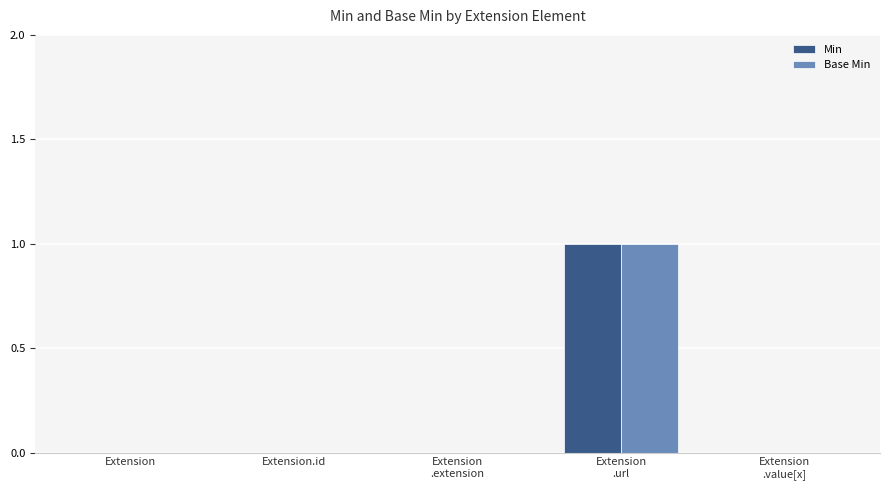

At which category is the sum across all series the highest?

Extension
.url